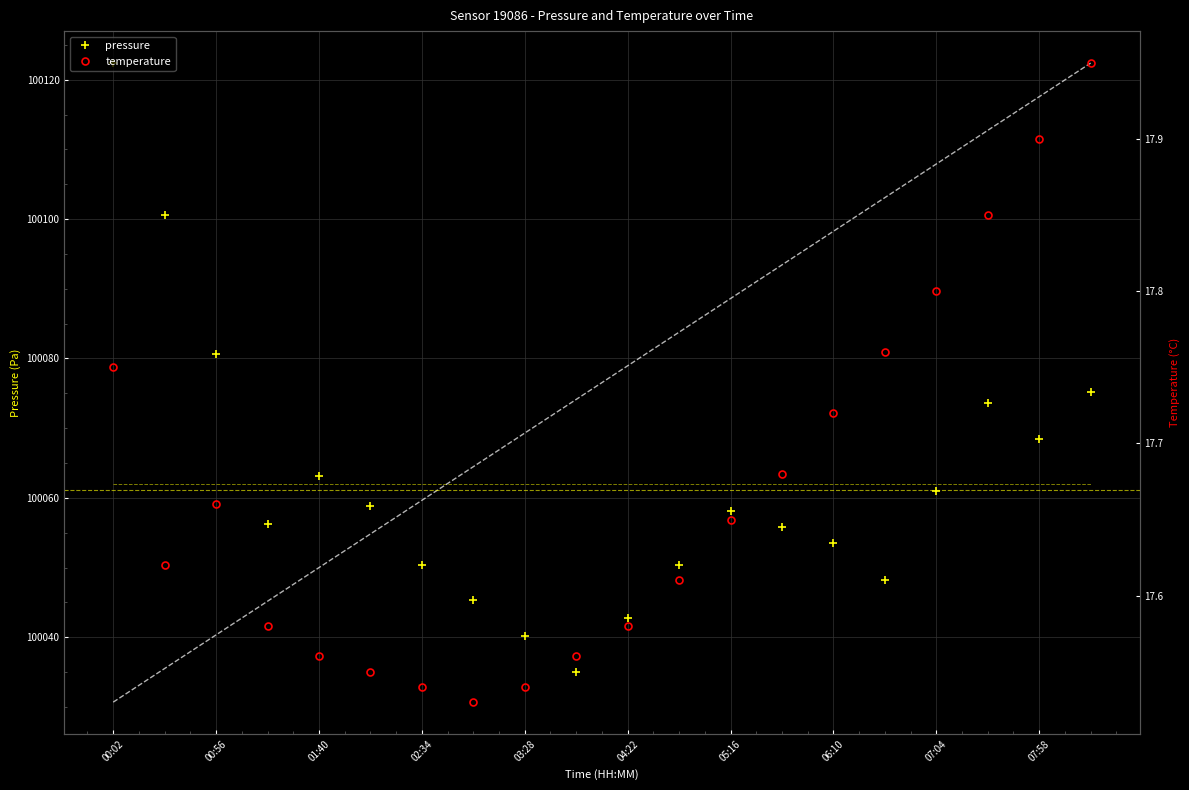

What is the difference between the highest and lowest values at 11?

100032.8